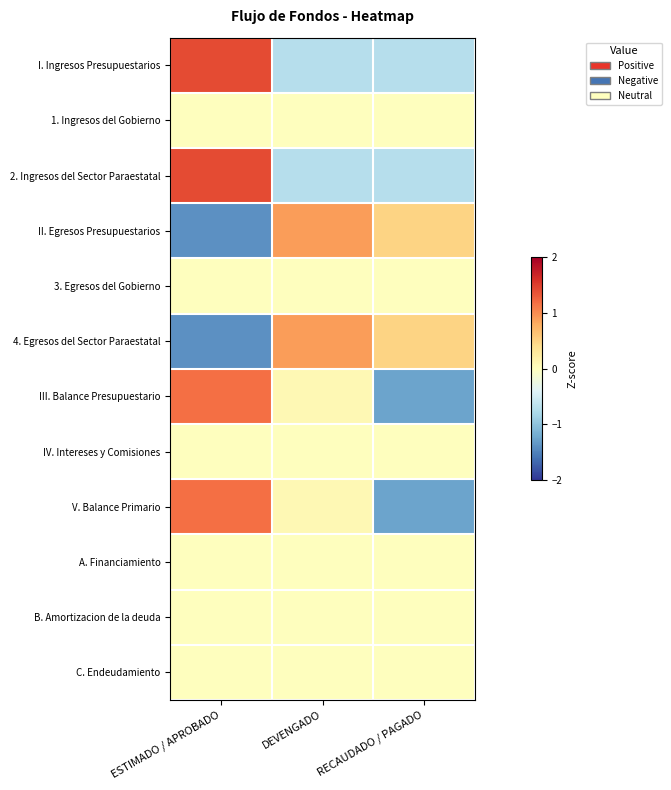

Which series has the widest spread of values?

III. Balance Presupuestario